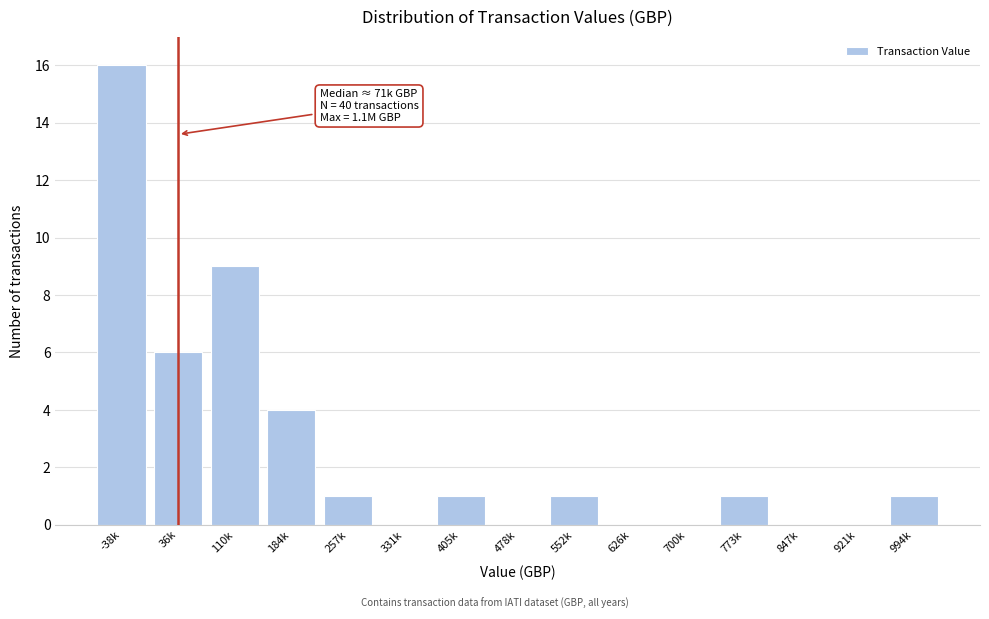

Reading right to left, list all the values displayed in this chart.

994k=1	921k=0	847k=0	773k=1	700k=0	626k=0	552k=1	478k=0	405k=1	331k=0	257k=1	184k=4	110k=9	36k=6	-38k=16